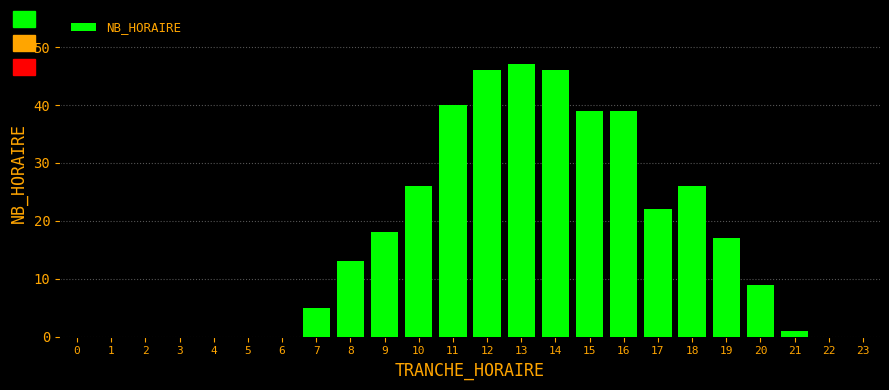

Reading left to right, transcribe all the data shown in this chart.

0=0	1=0	2=0	3=0	4=0	5=0	6=0	7=5	8=13	9=18	10=26	11=40	12=46	13=47	14=46	15=39	16=39	17=22	18=26	19=17	20=9	21=1	22=0	23=0